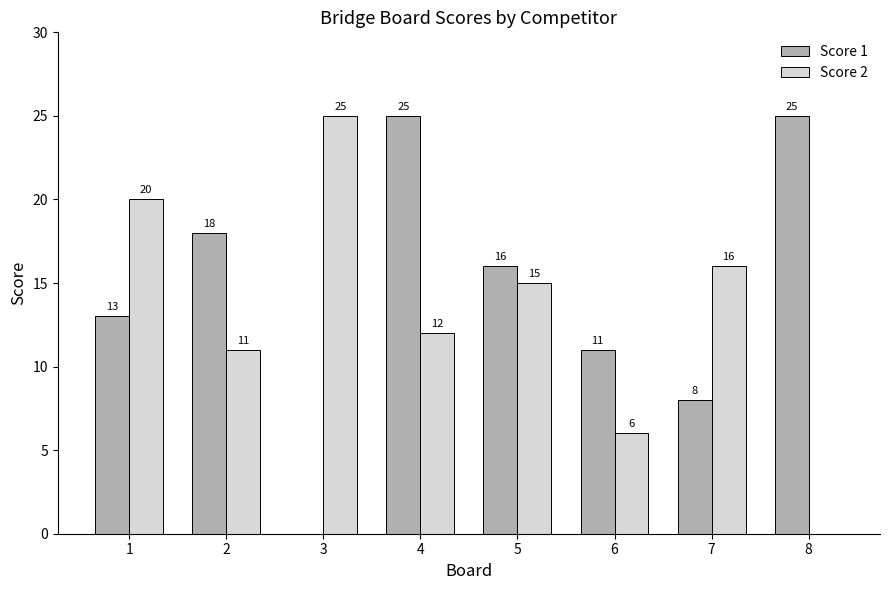

The value of Score 1 at 3 is 0. True or false?

True